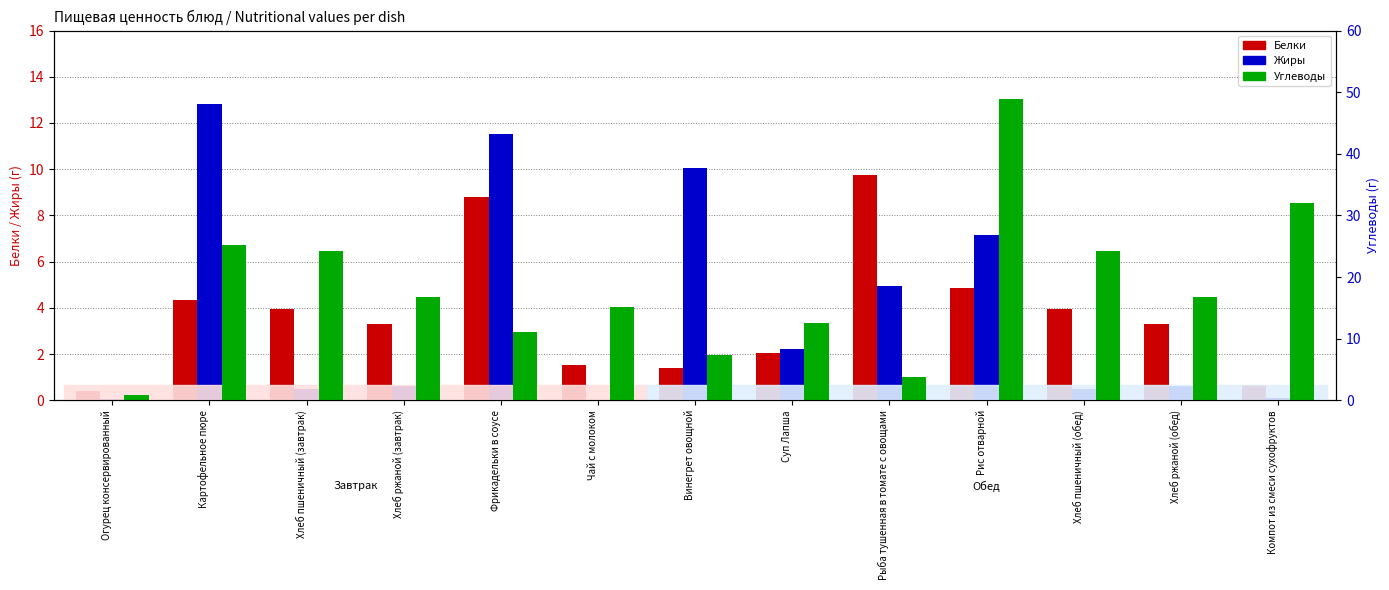

How many bars are there in total?

39